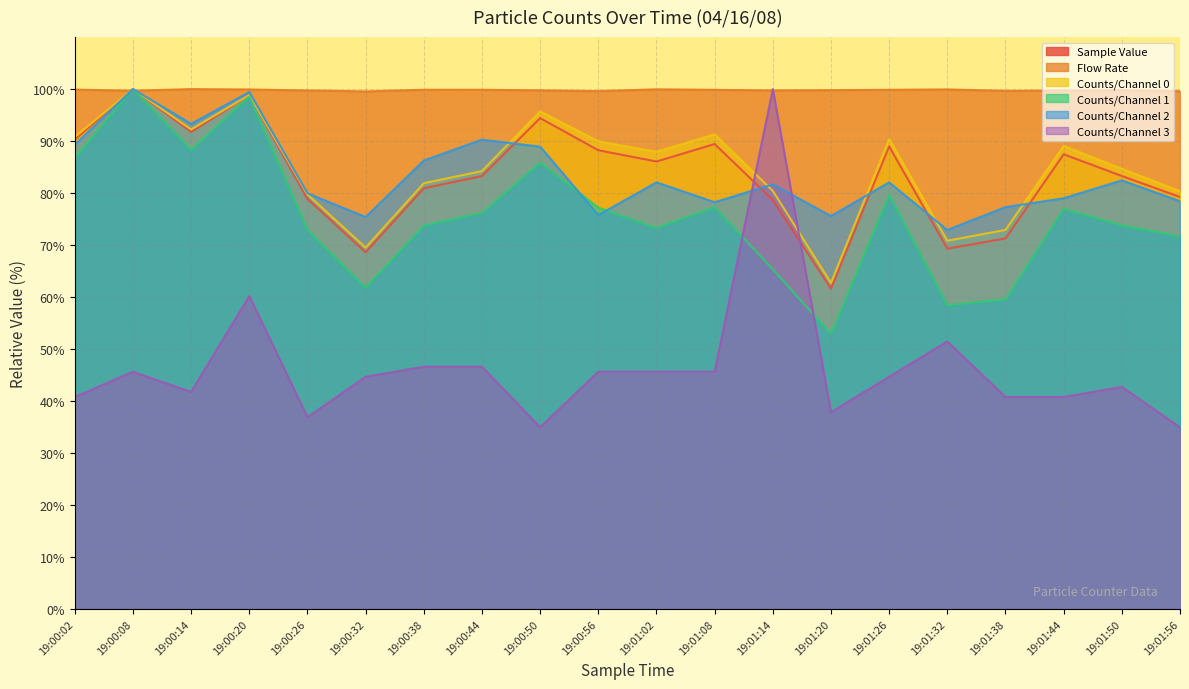

What is the sum of the Counts/Channel 1 values at 19:01:50 and 19:00:44?

150.0